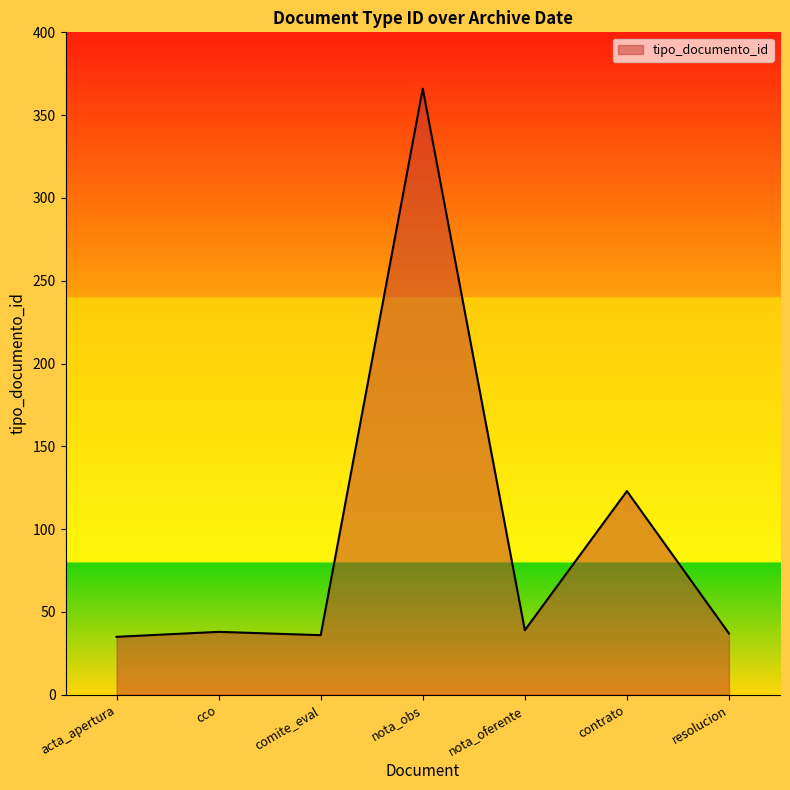

Is it true that the value at comite_eval is 15?

False